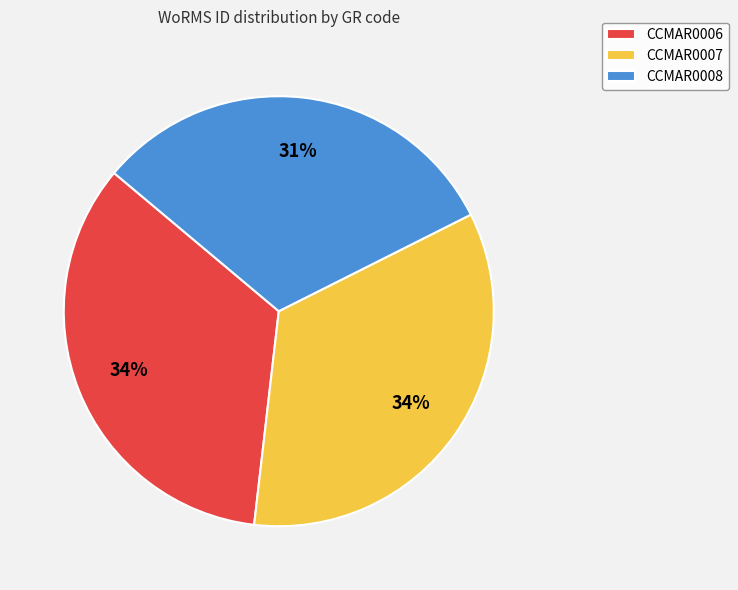

The CCMAR0007 slice represents 26% of the pie. True or false?

False